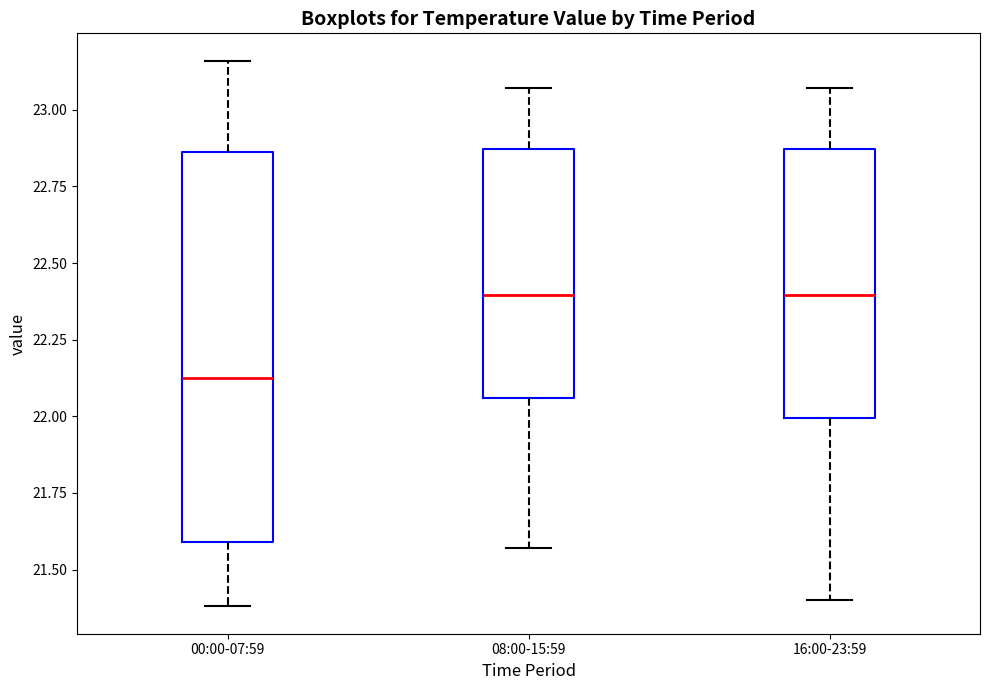

Reading left to right, read every box against the y-axis: the position of its median line, the range the box covers, and the ends of its whiskers. The values are not printed on the chart, so give them approximately, as read against the axis.

00:00-07:59: median 22.15, box 21.60 to 22.85, whiskers 21.40 to 23.15
08:00-15:59: median 22.40, box 22.05 to 22.85, whiskers 21.55 to 23.05
16:00-23:59: median 22.40, box 22.00 to 22.85, whiskers 21.40 to 23.05